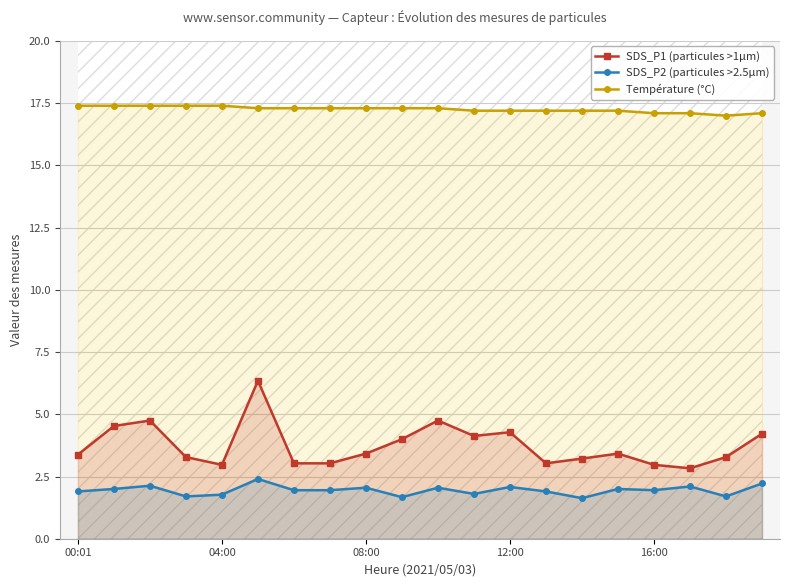

True or false: Température (°C) has a value of 17.2 at 12:00.

True